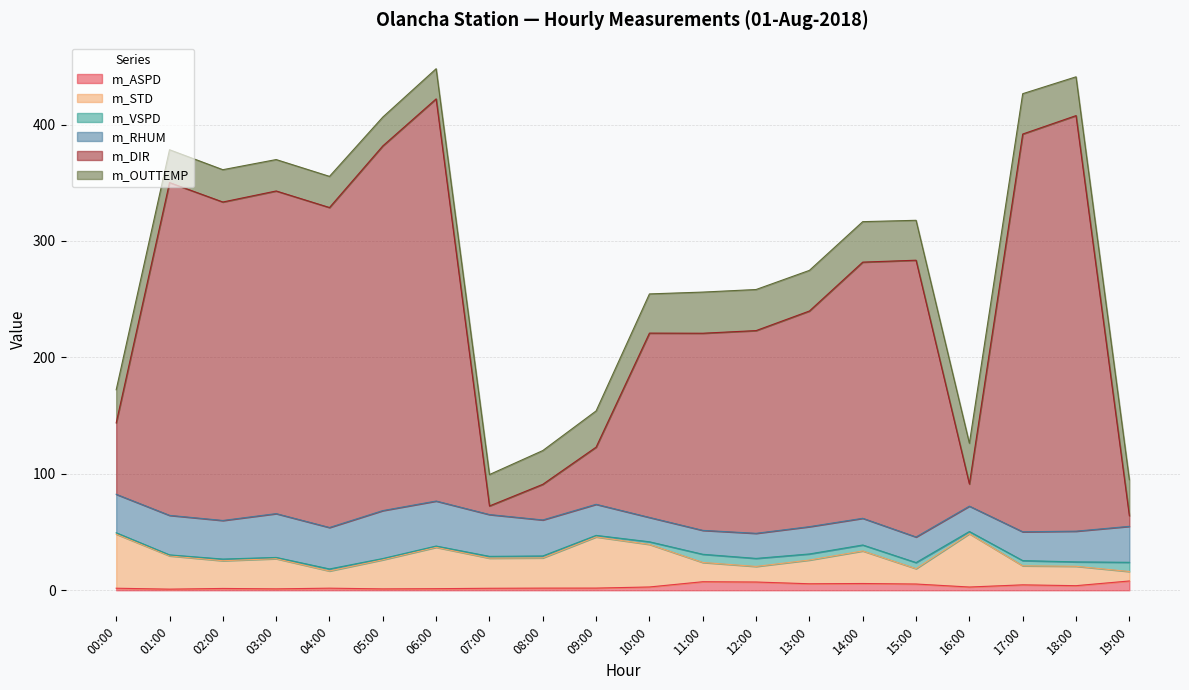

The m_DIR series shows 234.1 at 04:00. True or false?

False